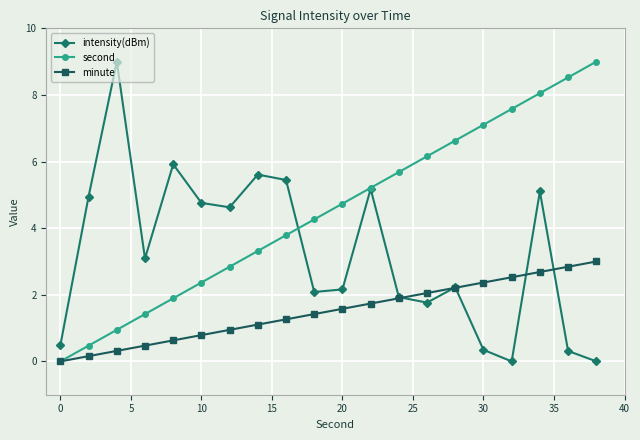

Which series has the largest total across all categories?

second